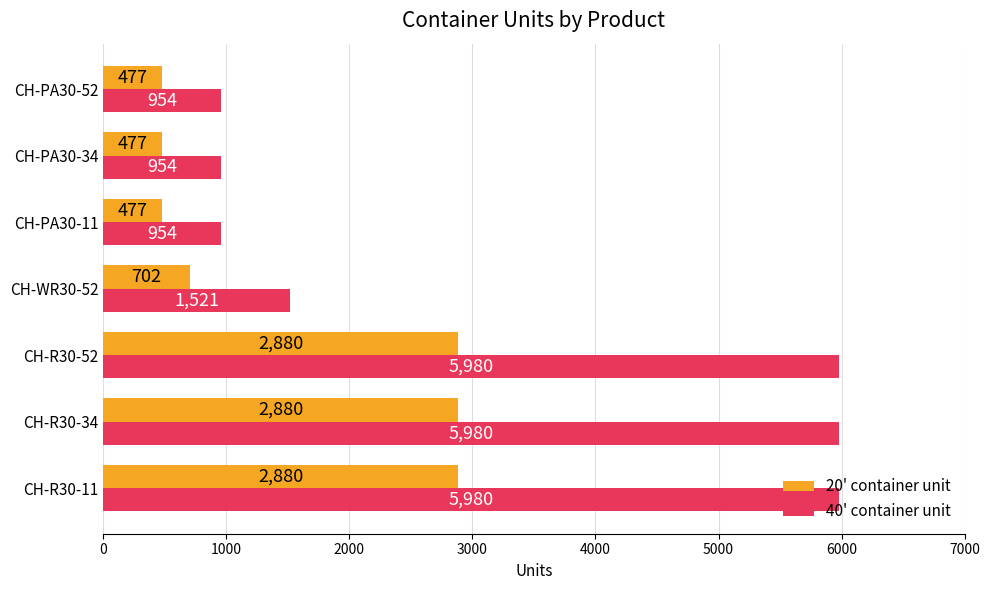

Is it true that 20' container unit equals 782 at CH-PA30-52?

False